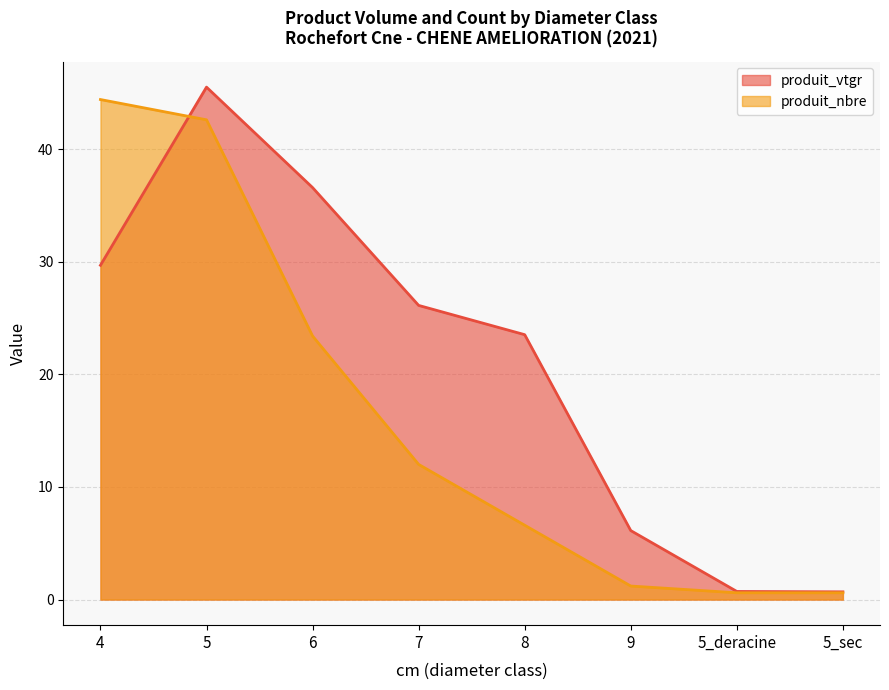

Reading right to left, list all the values displayed in this chart.

produit_vtgr: 5_sec=0.7	5_deracine=0.7	9=6.1	8=23.5	7=26.1	6=36.6	5=45.5	4=29.7
produit_nbre: 5_sec=0.6	5_deracine=0.6	9=1.2	8=6.6	7=12.0	6=23.4	5=42.6	4=44.4